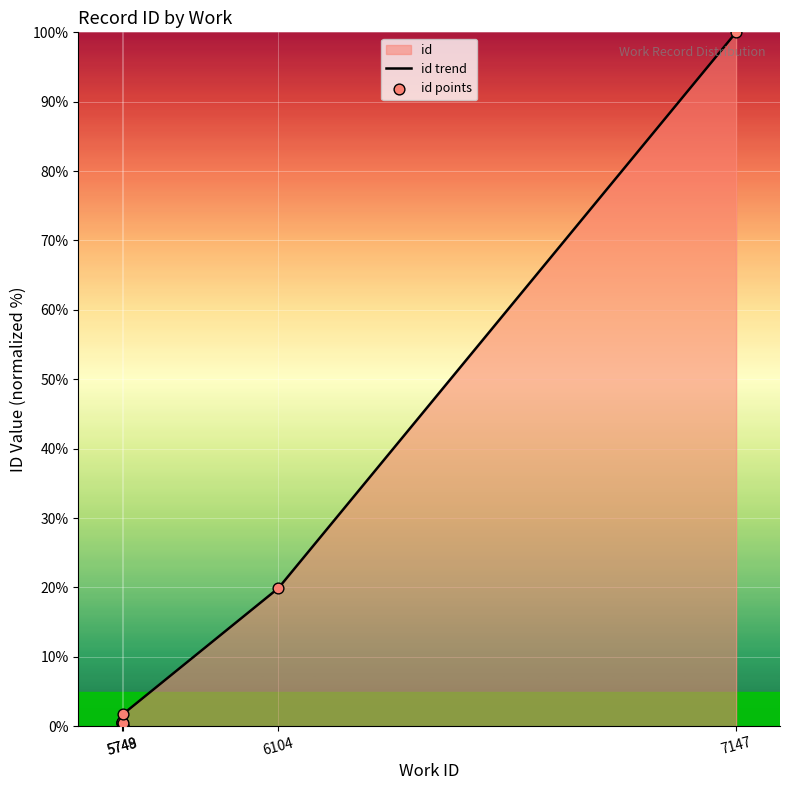

At how many categories does at least one series exceed 86?

1